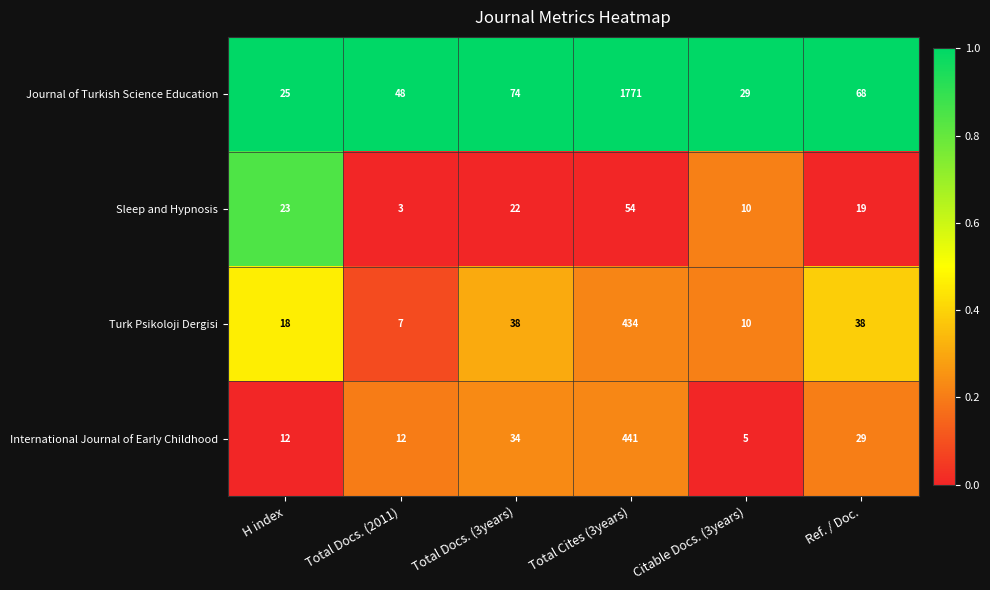

Rank the series at Total Docs. (2011) from lowest to highest value.

Sleep and Hypnosis, Turk Psikoloji Dergisi, International Journal of Early Childhood, Journal of Turkish Science Education